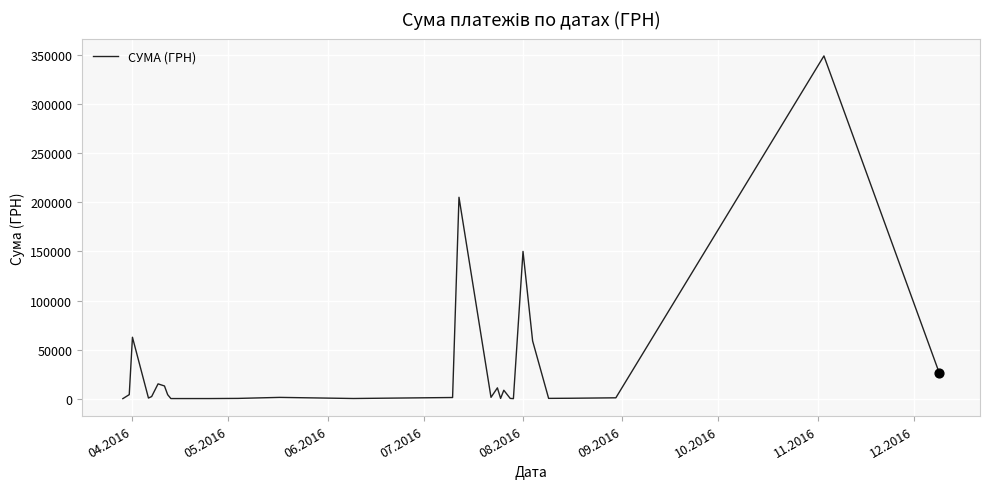

What is the greatest value displayed?

348965.9